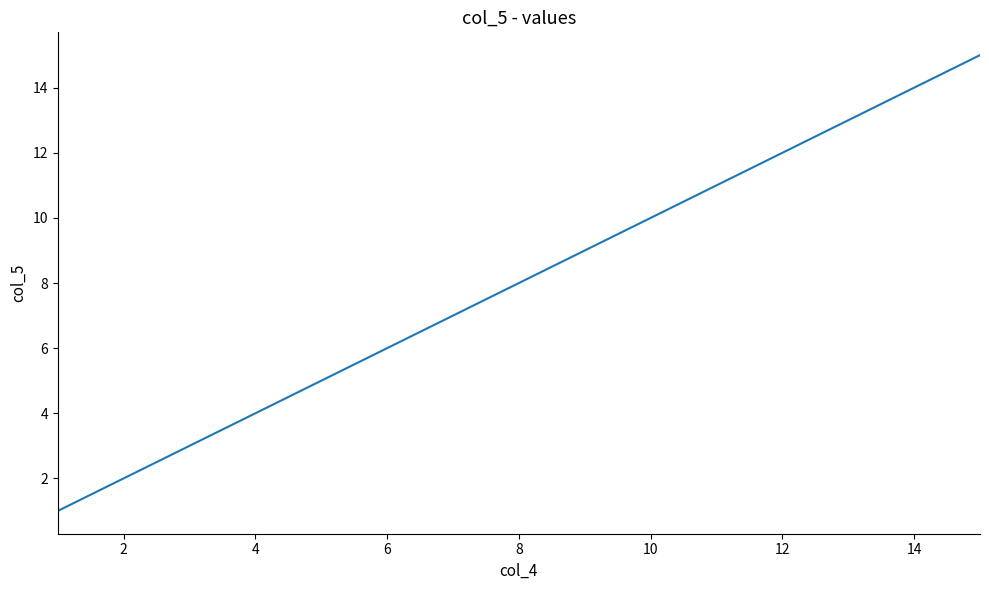

What is the maximum value shown in the chart?

15